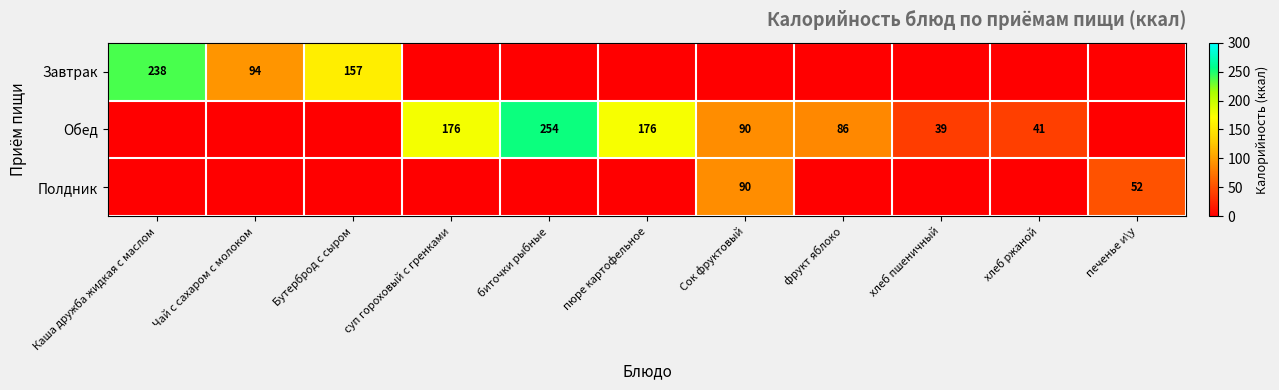

The value of Завтрак at Бутерброд с сыром is 157. True or false?

True